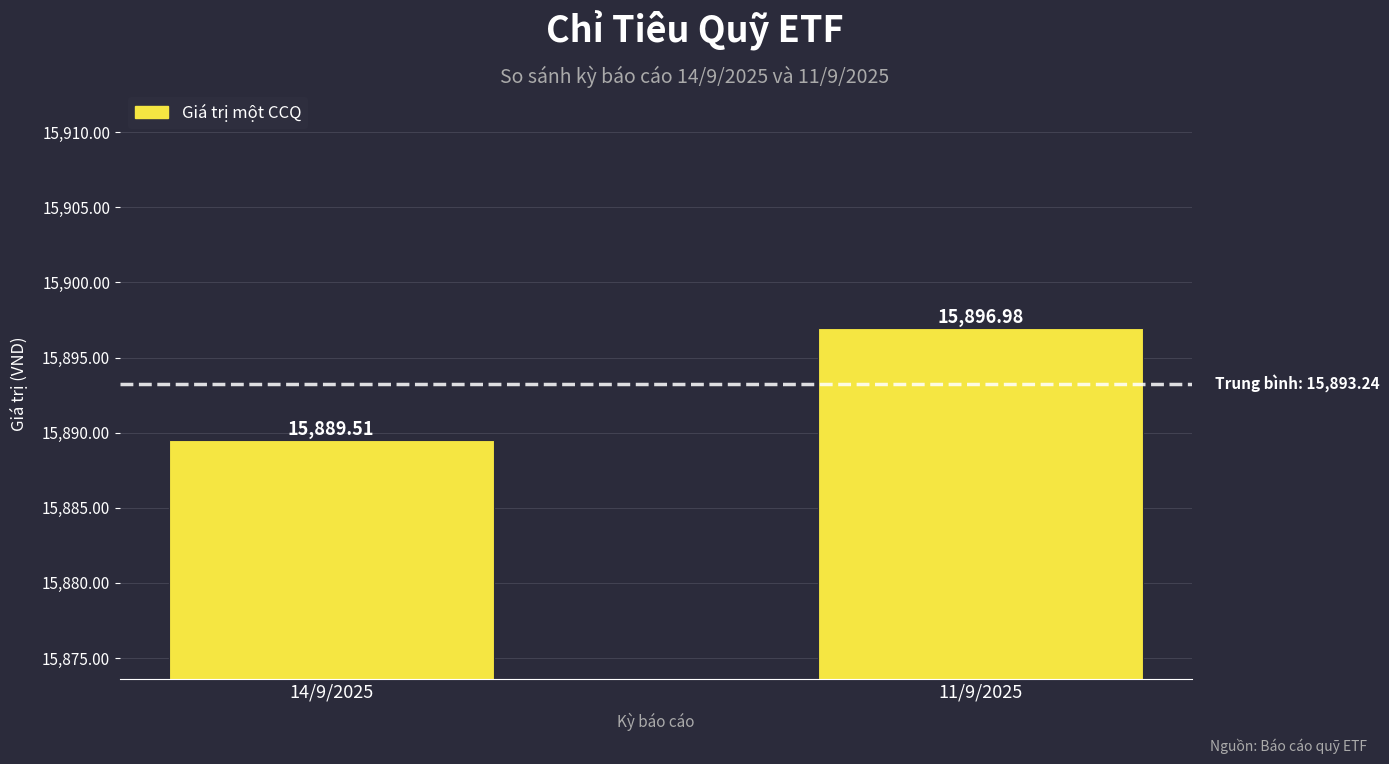

Rank the categories by value from highest to lowest.

11/9/2025, 14/9/2025